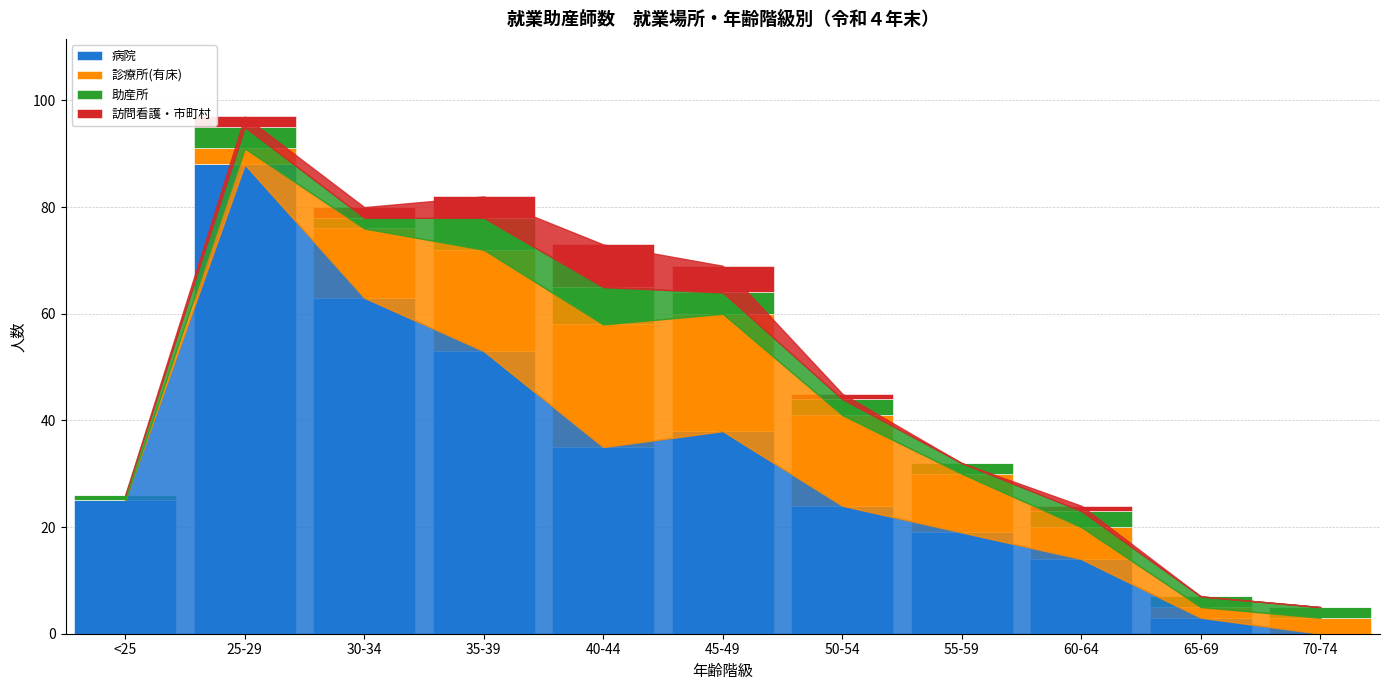

What is the maximum value for 病院?

88